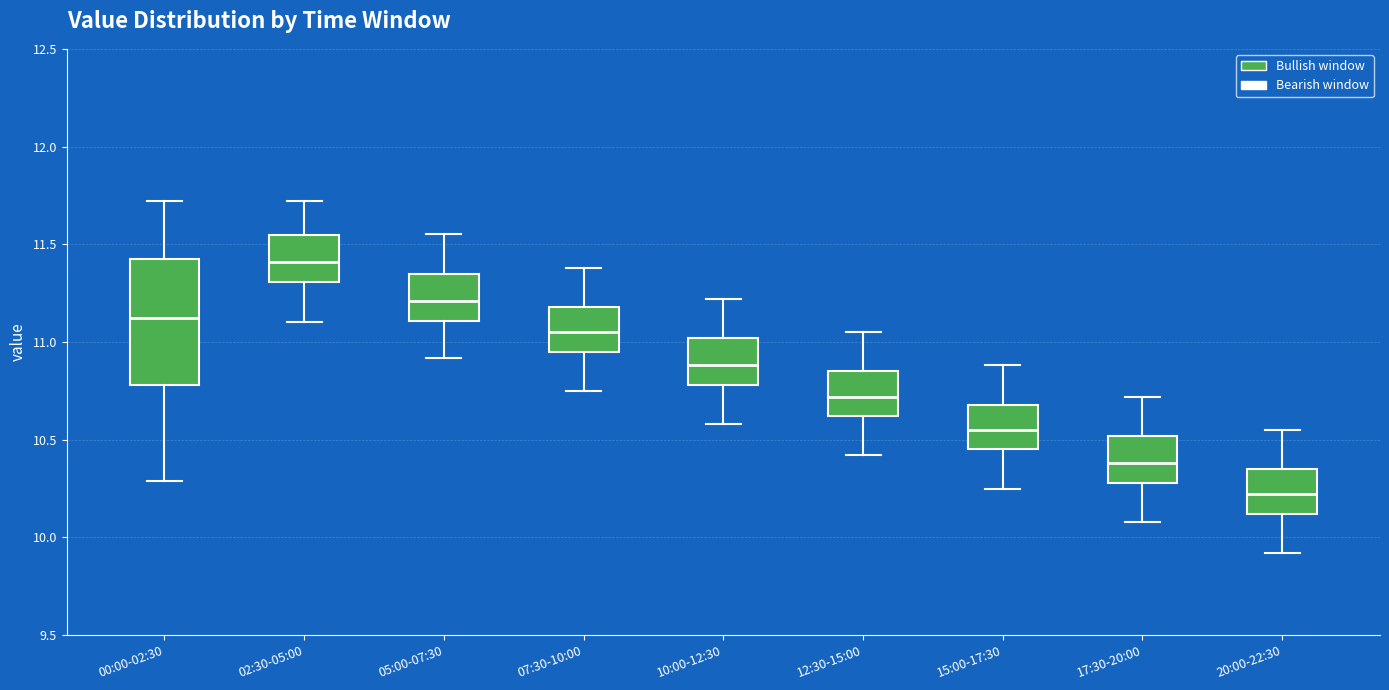

Which box has the lowest median line?

20:00-22:30